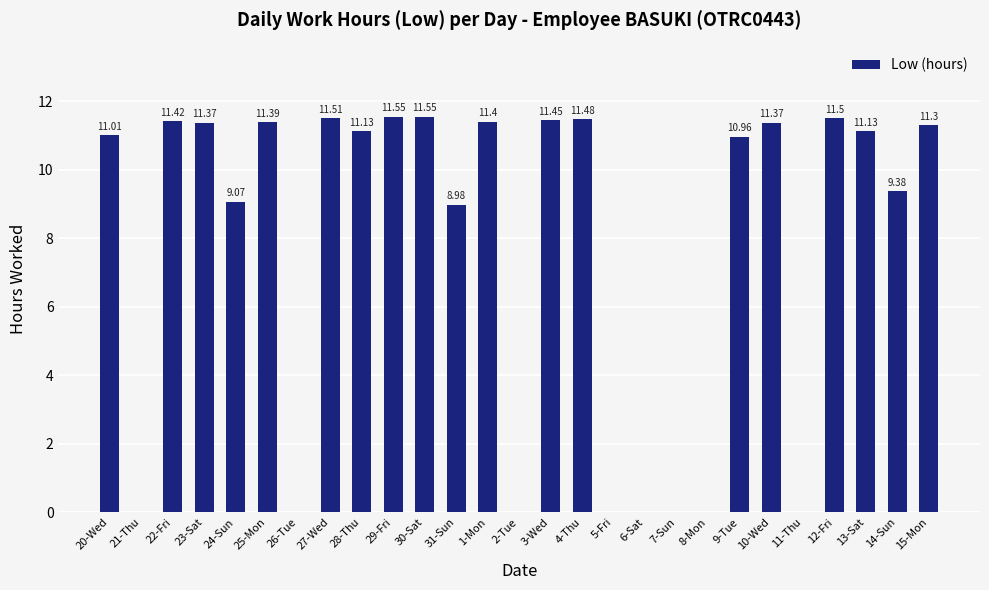

Which has a higher value, 23-Sat or 9-Tue?

23-Sat